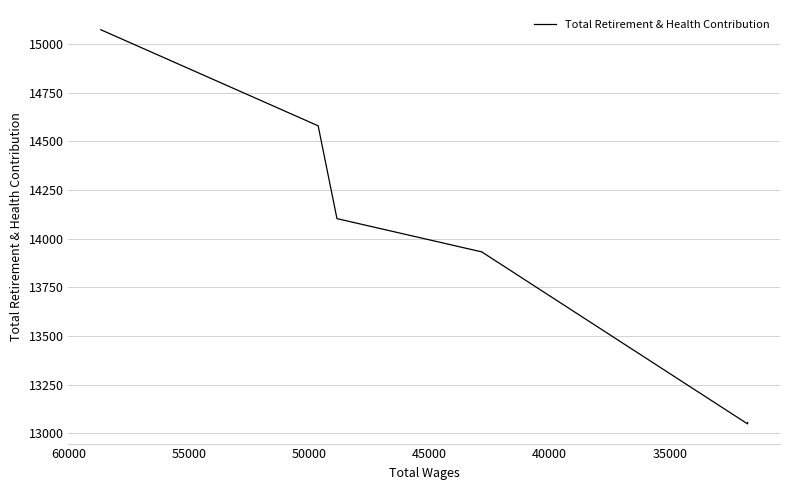

The value at 50000 is 17547. True or false?

False